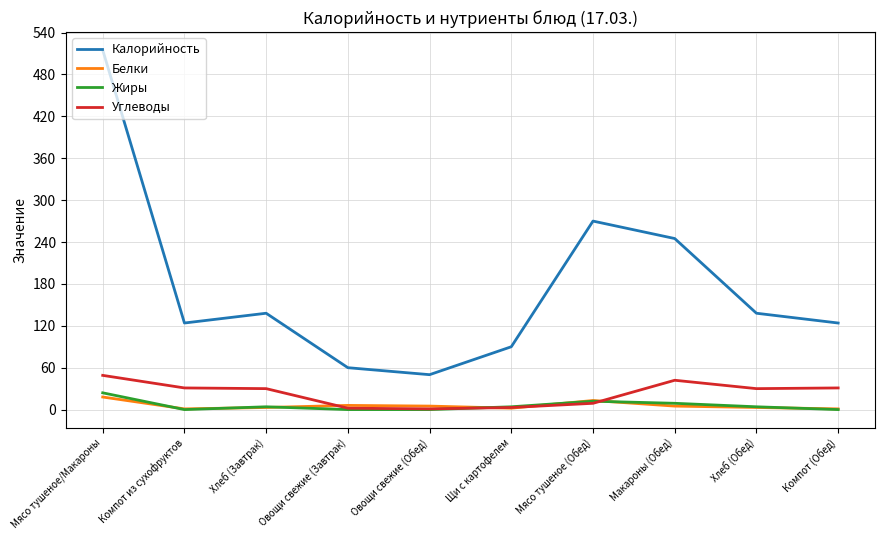

What is the highest value of the Жиры series?

24